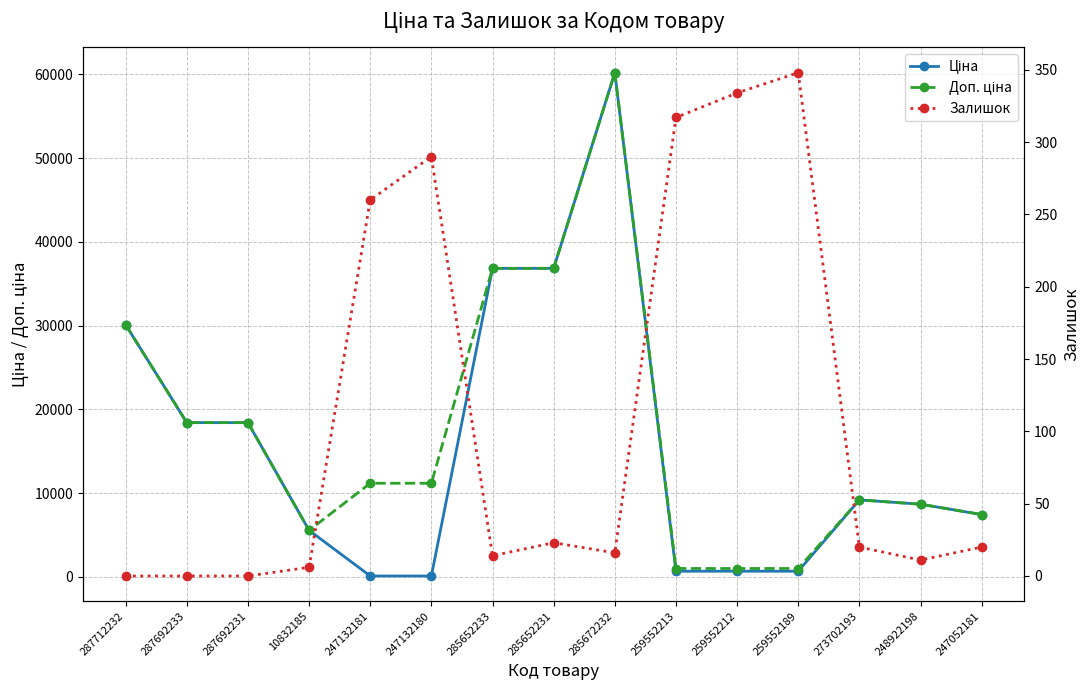

How many times do Залишок and Ціна cross each other?

2